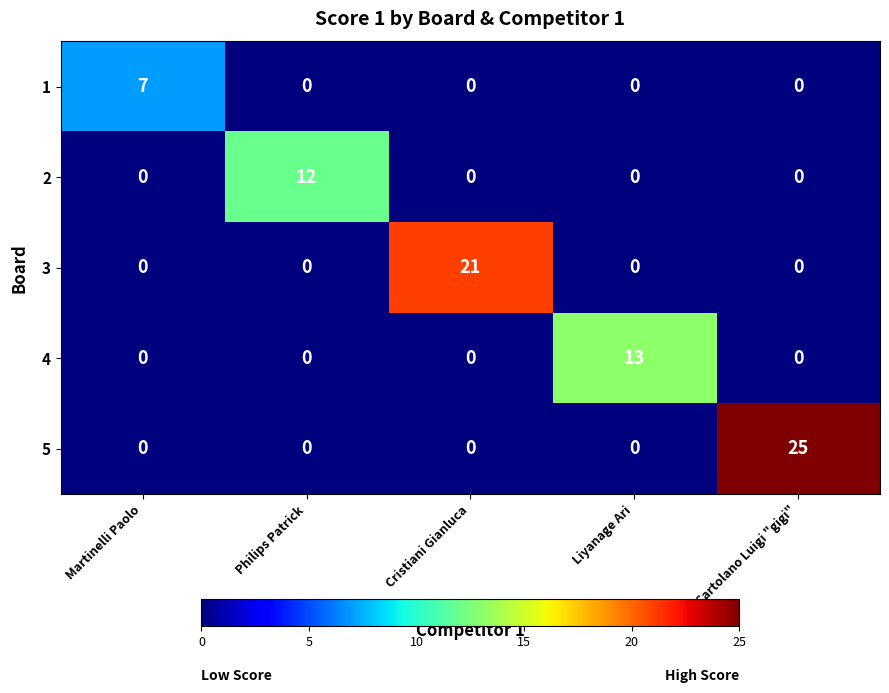

What is the difference between the highest and lowest values at Liyanage Ari?

13